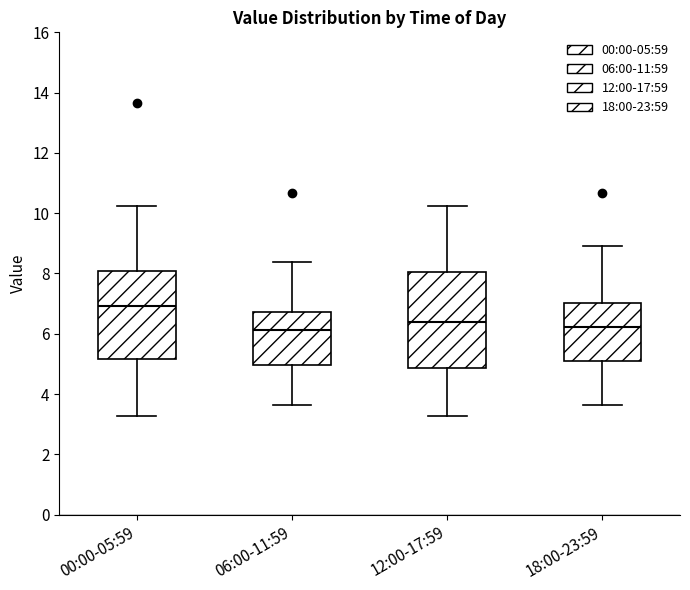

Reading left to right, read every box against the y-axis: the position of its median line, the range the box covers, and the ends of its whiskers. The values are not printed on the chart, so give them approximately, as read against the axis.

00:00-05:59: median 7.0, box 5.2 to 8.0, whiskers 3.2 to 10.2
06:00-11:59: median 6.2, box 5.0 to 6.8, whiskers 3.6 to 8.4
12:00-17:59: median 6.4, box 4.8 to 8.0, whiskers 3.2 to 10.2
18:00-23:59: median 6.2, box 5.0 to 7.0, whiskers 3.6 to 9.0